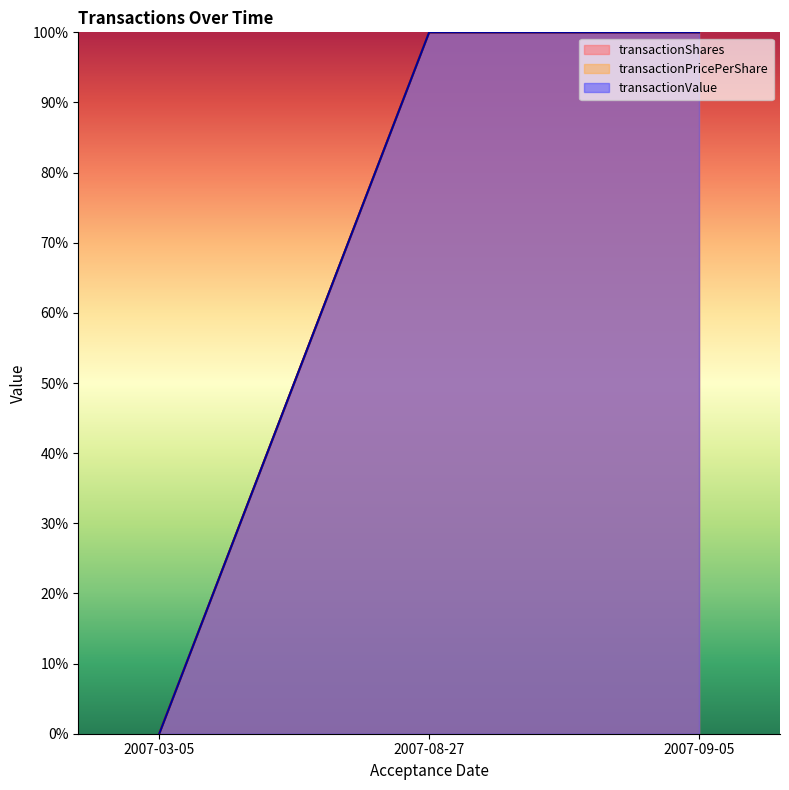

Between 2007-03-05 and 2007-08-27, which series saw the biggest shift?

transactionShares_line